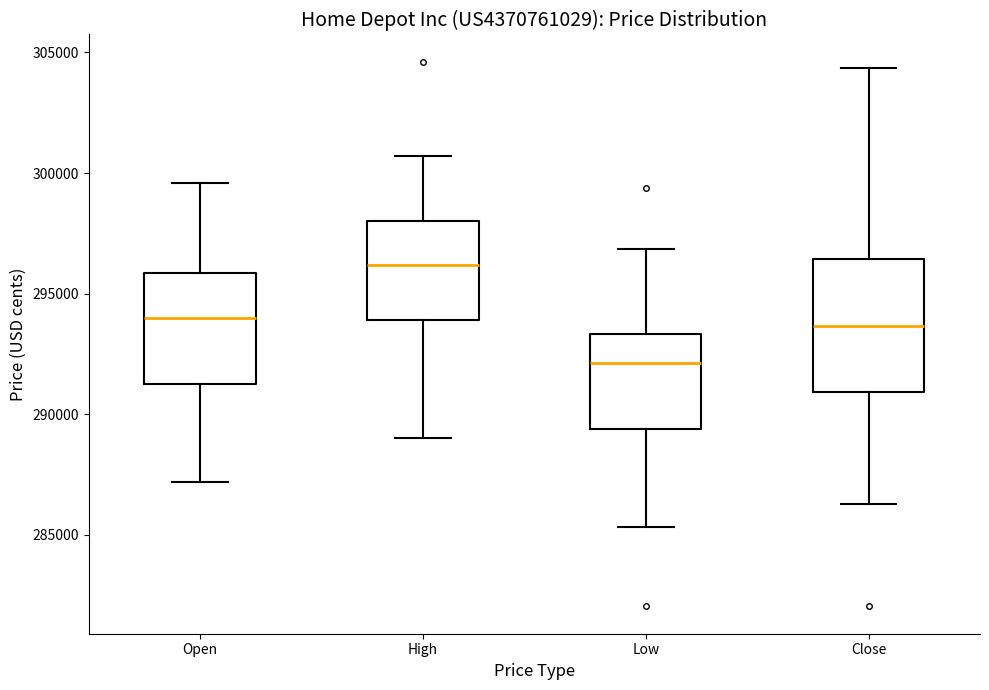

Where is the lower edge of the box for High on the y-axis? The values are not printed on the chart, so give them approximately, as read against the axis.

294000